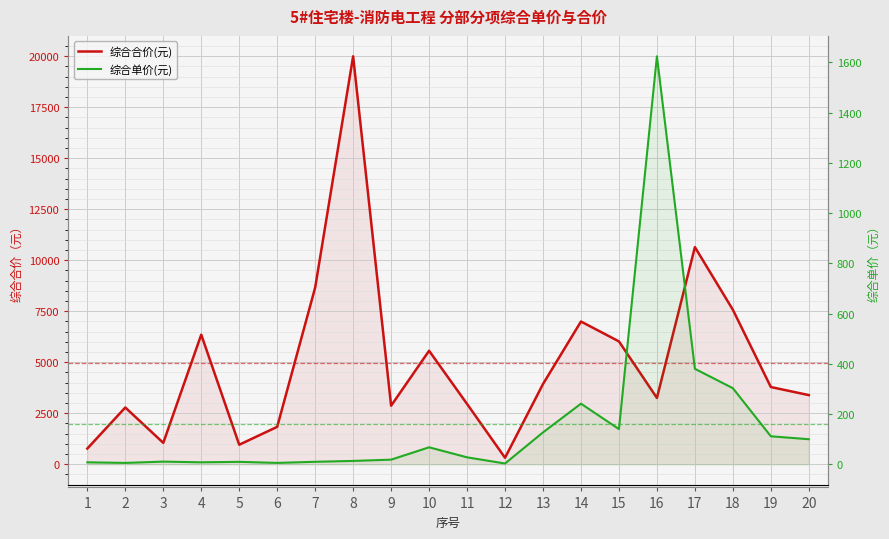

How many interior local peaks does the 综合合价(元) series have?

6